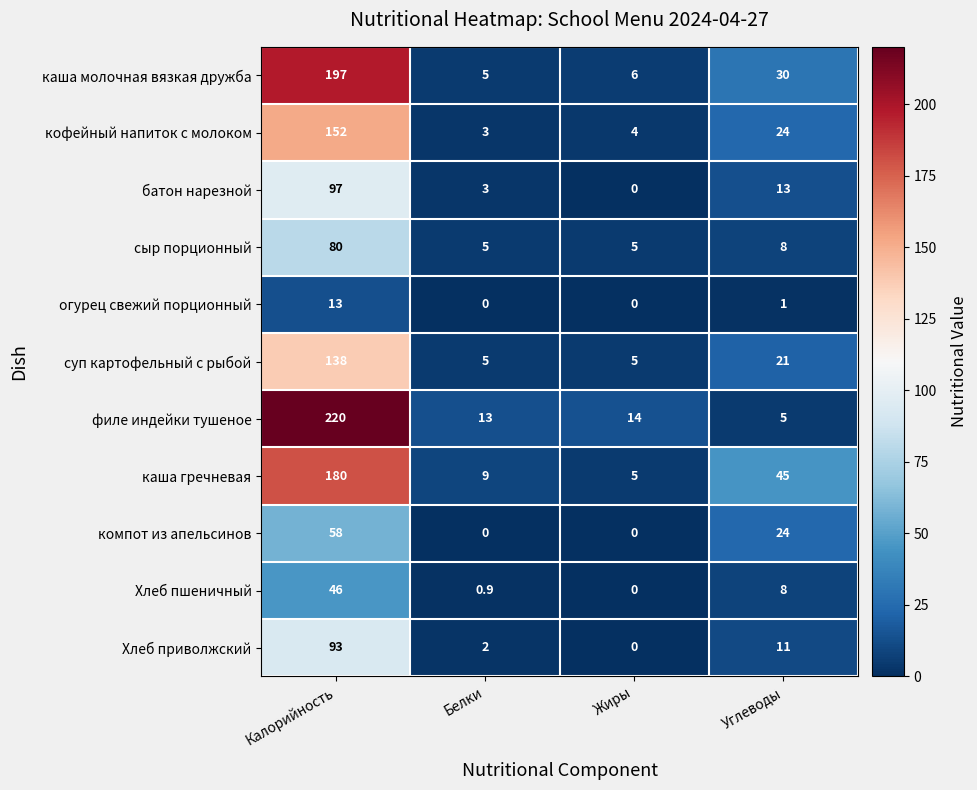

What is the sum of all кофейный напиток с молоком values?

183.0